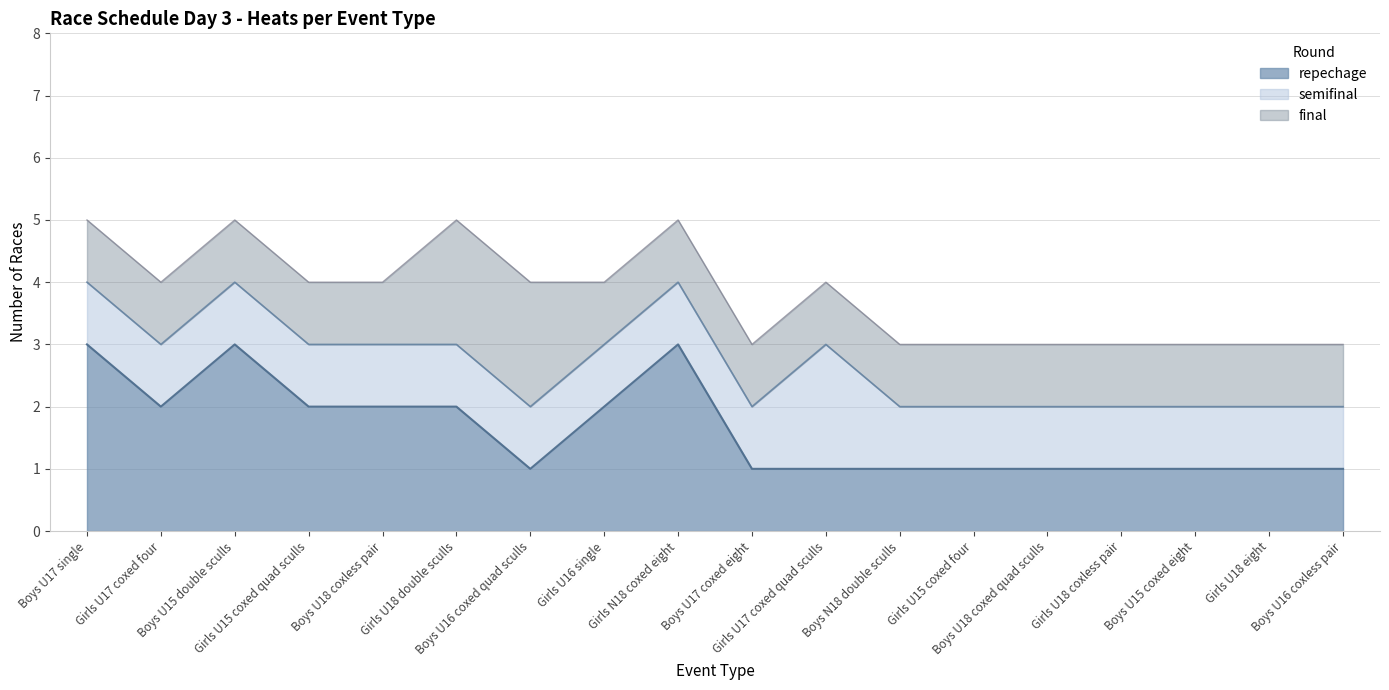

What position from the right is Girls N18 coxed eight?

10